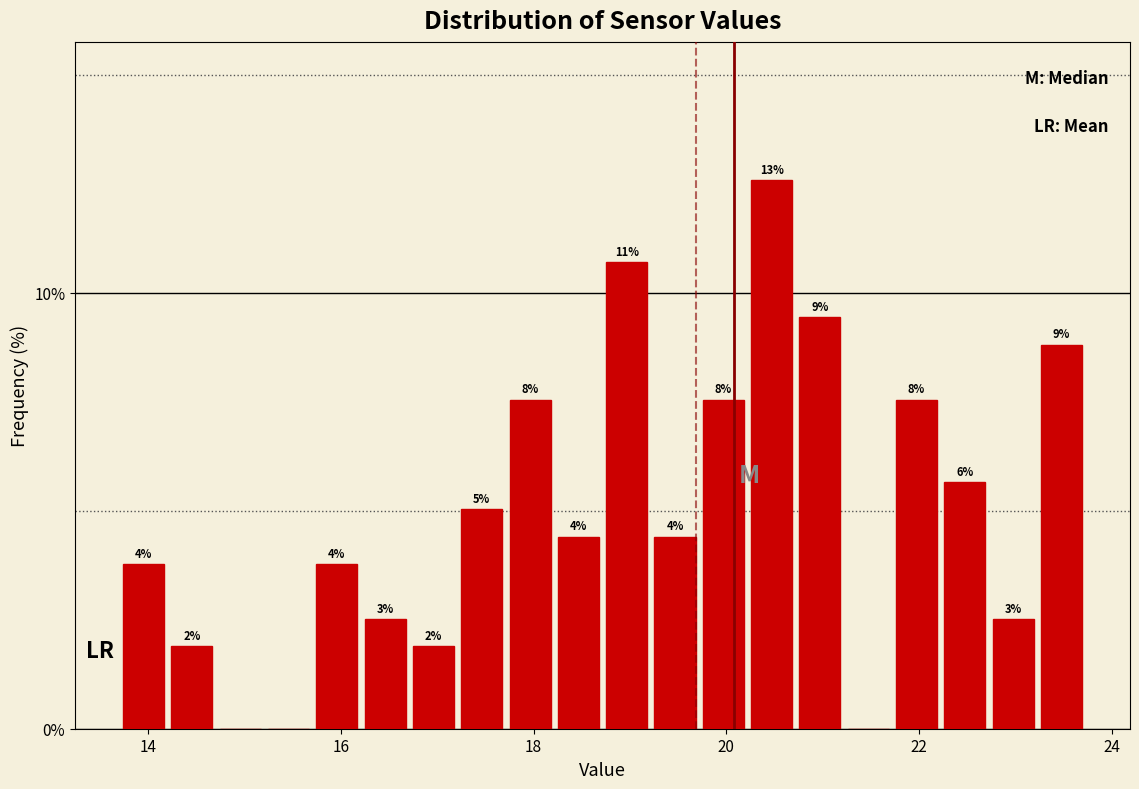

Read against the x-axis, roughly where is the centre of the tallest bar?

20.4